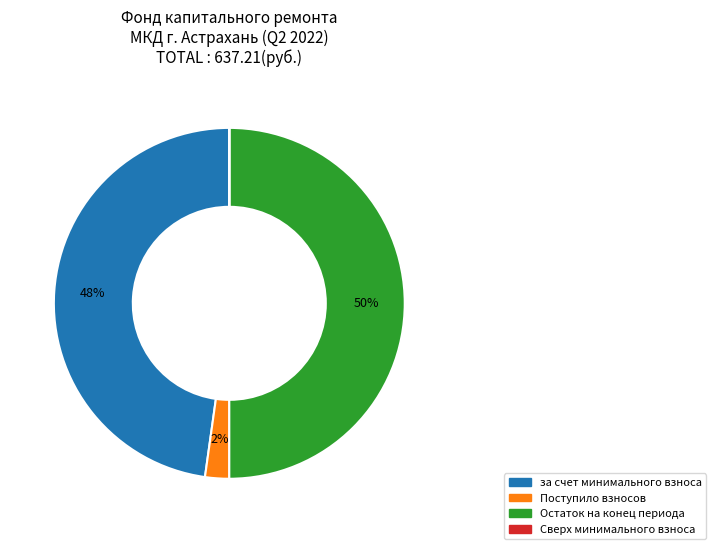

To the nearest percent, what is the average slice percentage?

25%